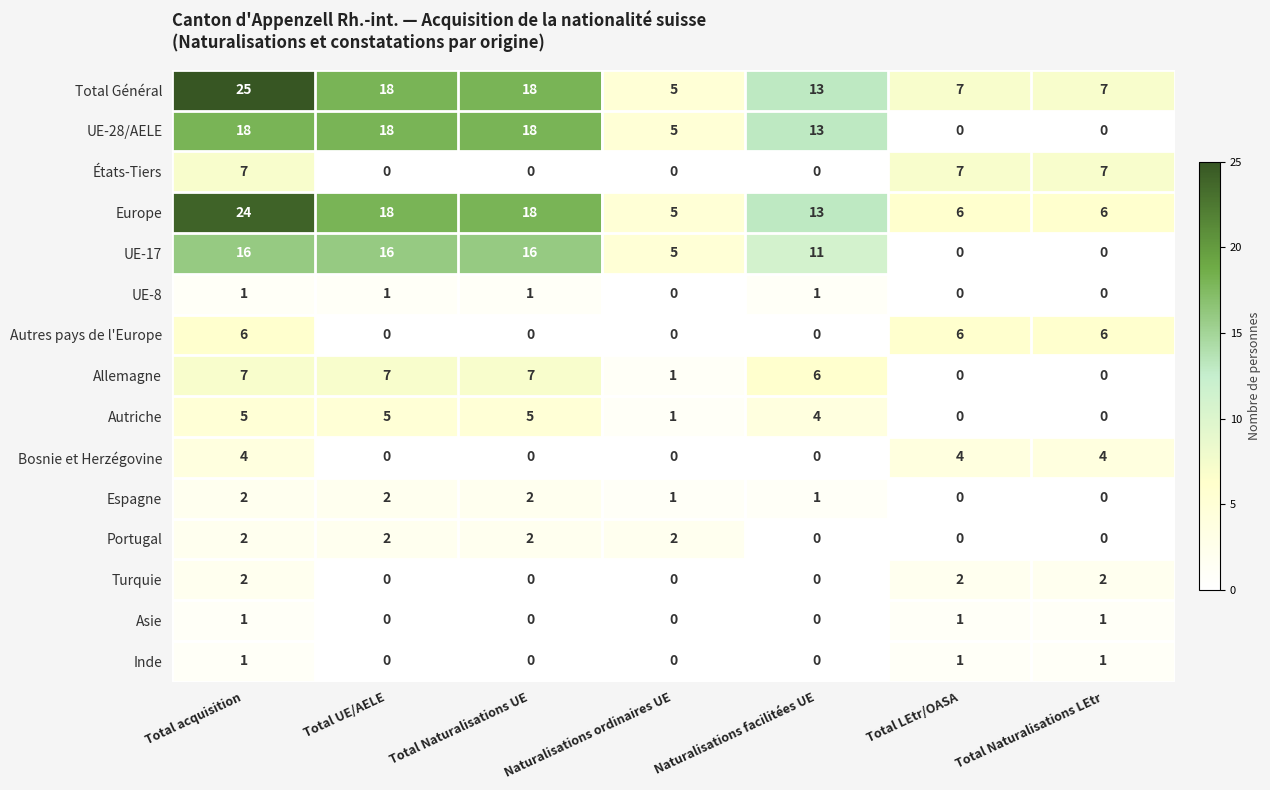

Where is Allemagne nearest to the value 3?

Naturalisations ordinaires UE